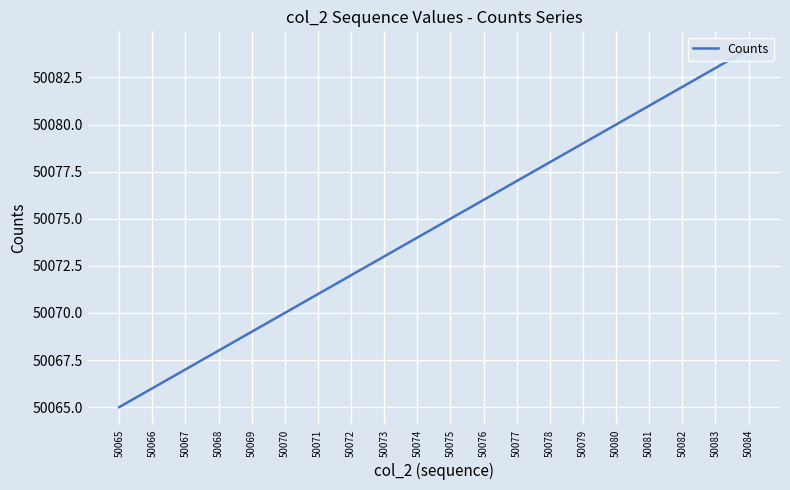

Which has a higher value, 50073 or 50066?

50073